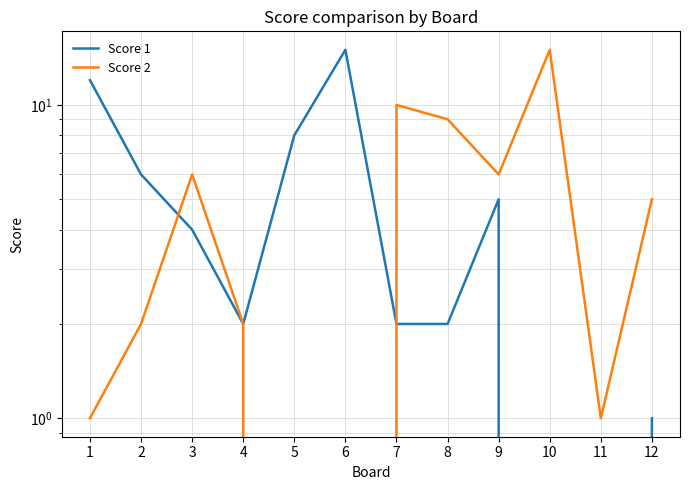

How many lines are shown in the chart?

2